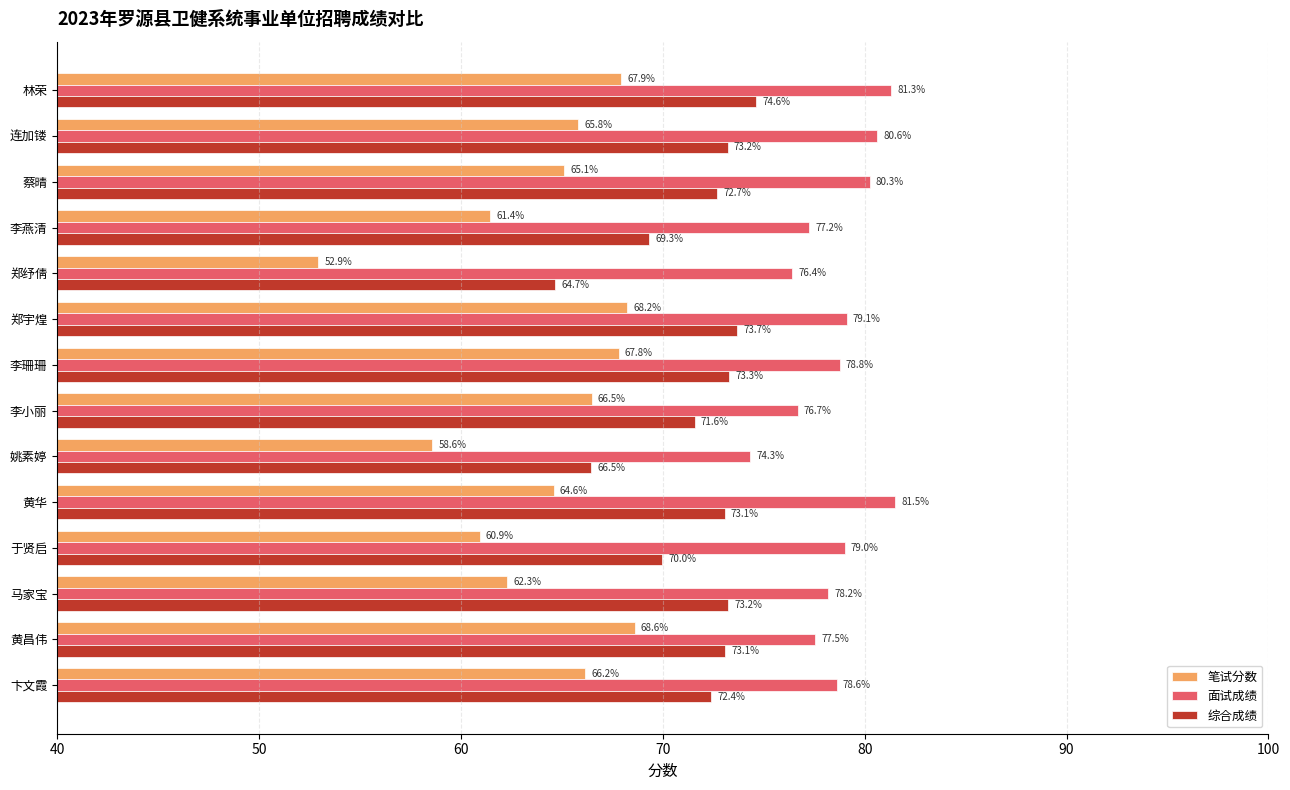

Which series changed the most between 姚素婷 and 于贤启?

面试成绩